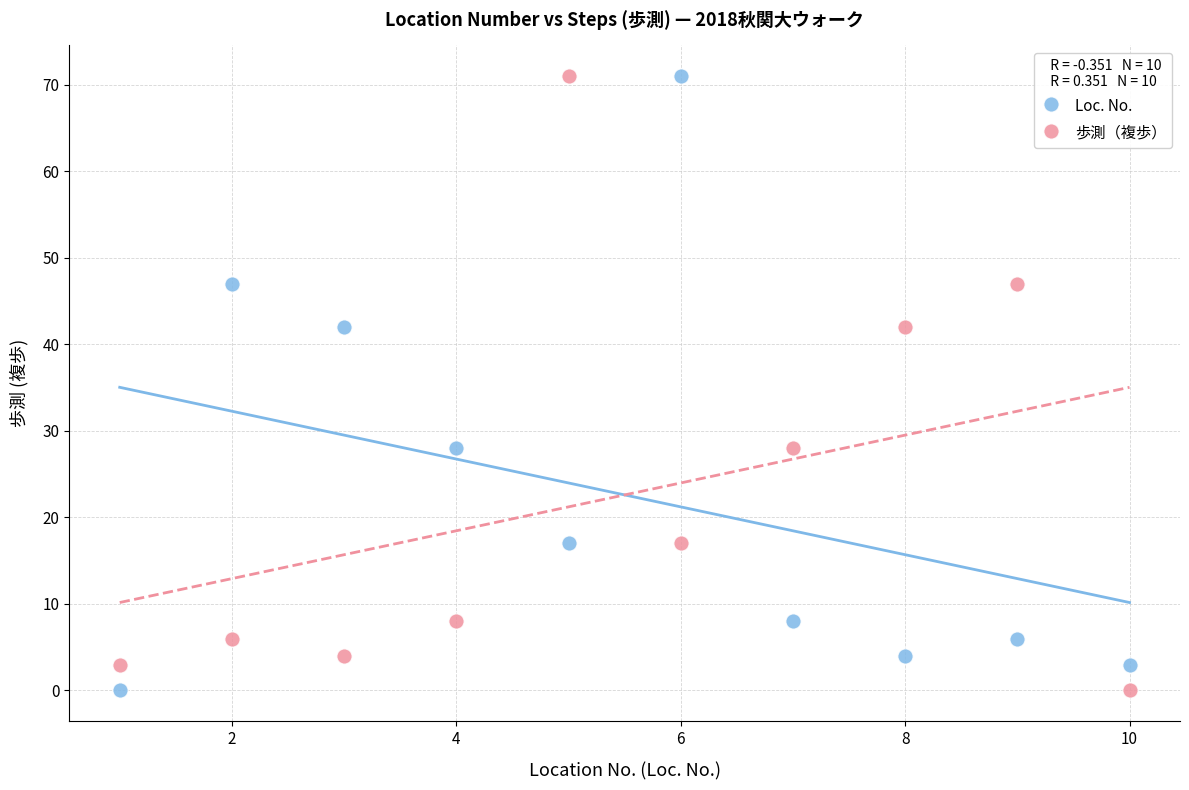

What is the X range (max minus min) for the scatter plot?

9